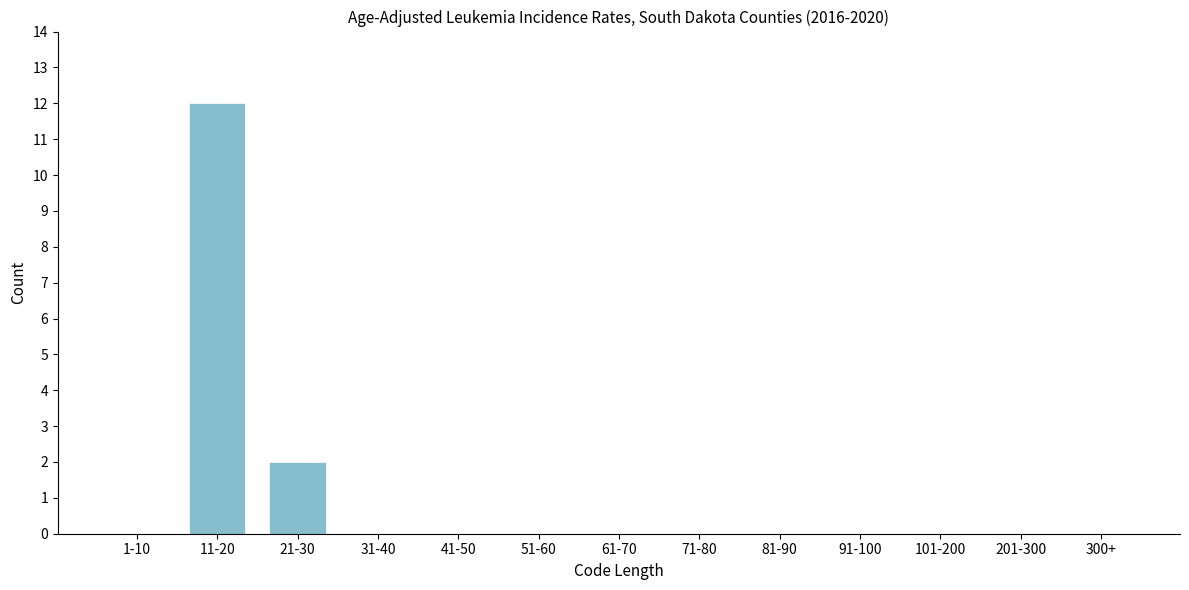

Reading left to right, list all the values displayed in this chart.

1-10=0	11-20=12	21-30=2	31-40=0	41-50=0	51-60=0	61-70=0	71-80=0	81-90=0	91-100=0	101-200=0	201-300=0	300+=0